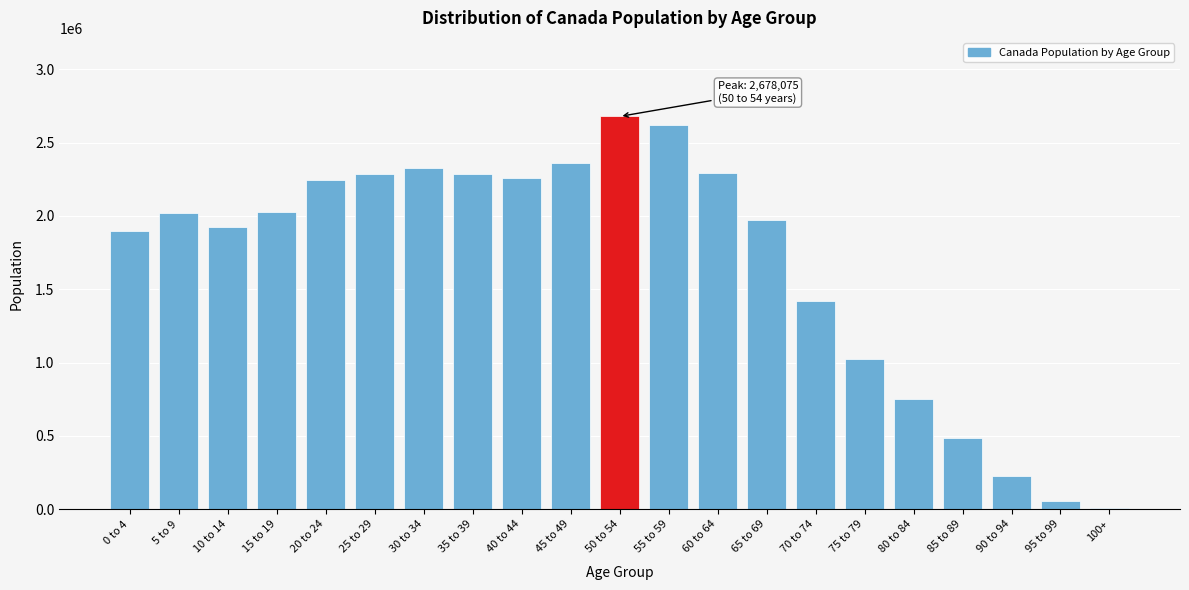

Is it true that the value at 15 to 19 is 2026160?

True